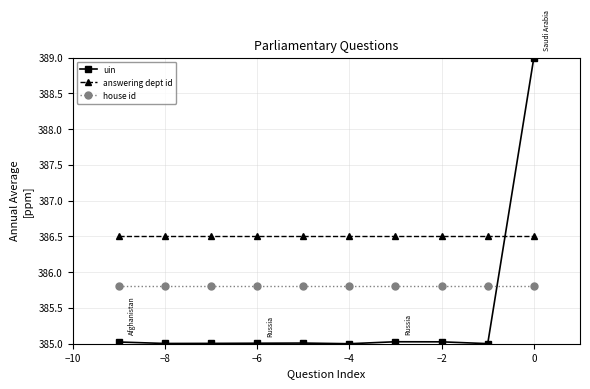

Reading left to right, transcribe all the data shown in this chart.

uin: 385.0	385.0	385.0	385.0	385.0	385.0	385.0	385.0	385.0	389.0
answering dept id: 386.5	386.5	386.5	386.5	386.5	386.5	386.5	386.5	386.5	386.5
house id: 385.8	385.8	385.8	385.8	385.8	385.8	385.8	385.8	385.8	385.8